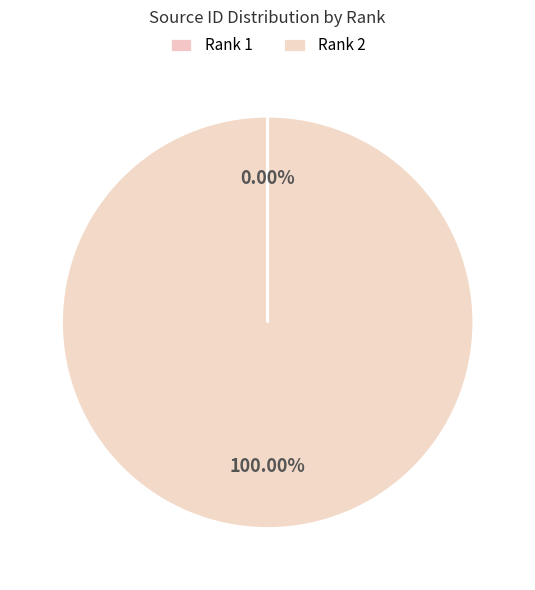

Which slice is the largest?

Rank 2